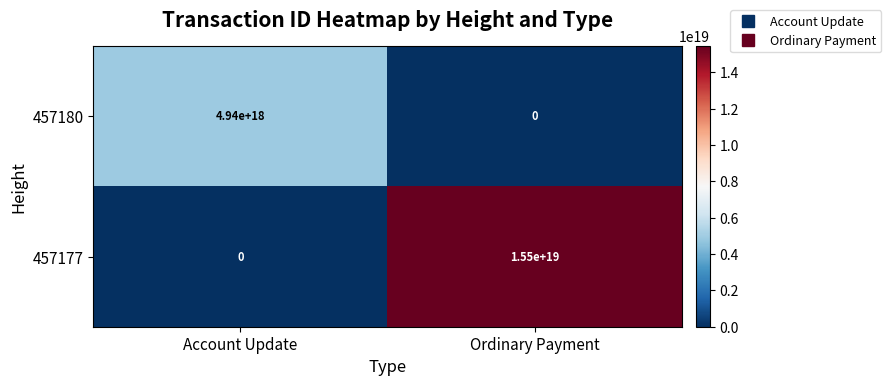

Is it true that 457180 equals 4940000000000000000 at Account Update?

True